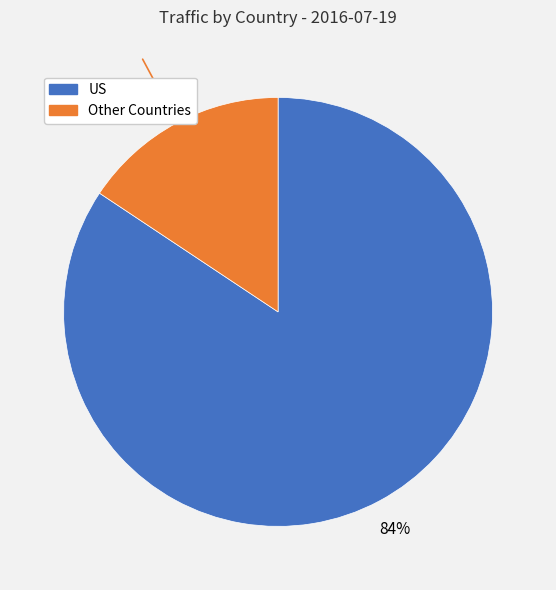

Does any single category account for the majority?

Yes